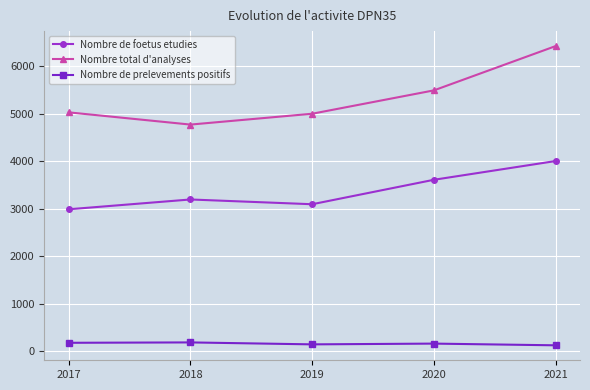

Which series has the largest range (max minus min)?

Nombre total d'analyses